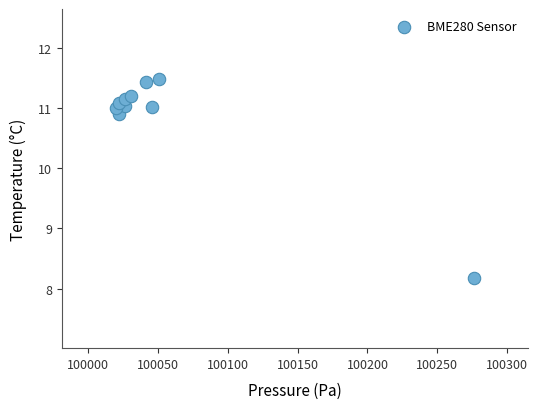

What is the average Y value?

10.8